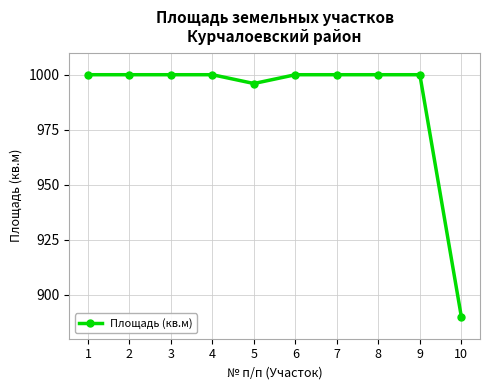

What is the greatest value displayed?

1000